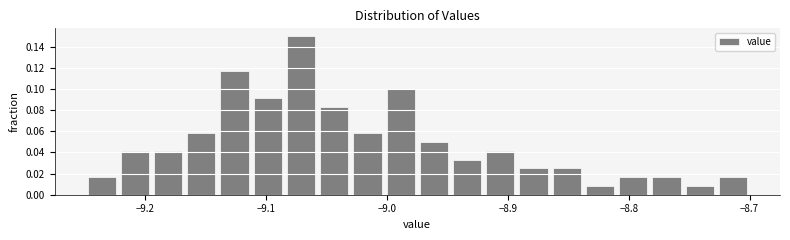

Around what value on the x-axis is the tallest bar? Give the approximate position of its centre, as read against the axis.

-9.07